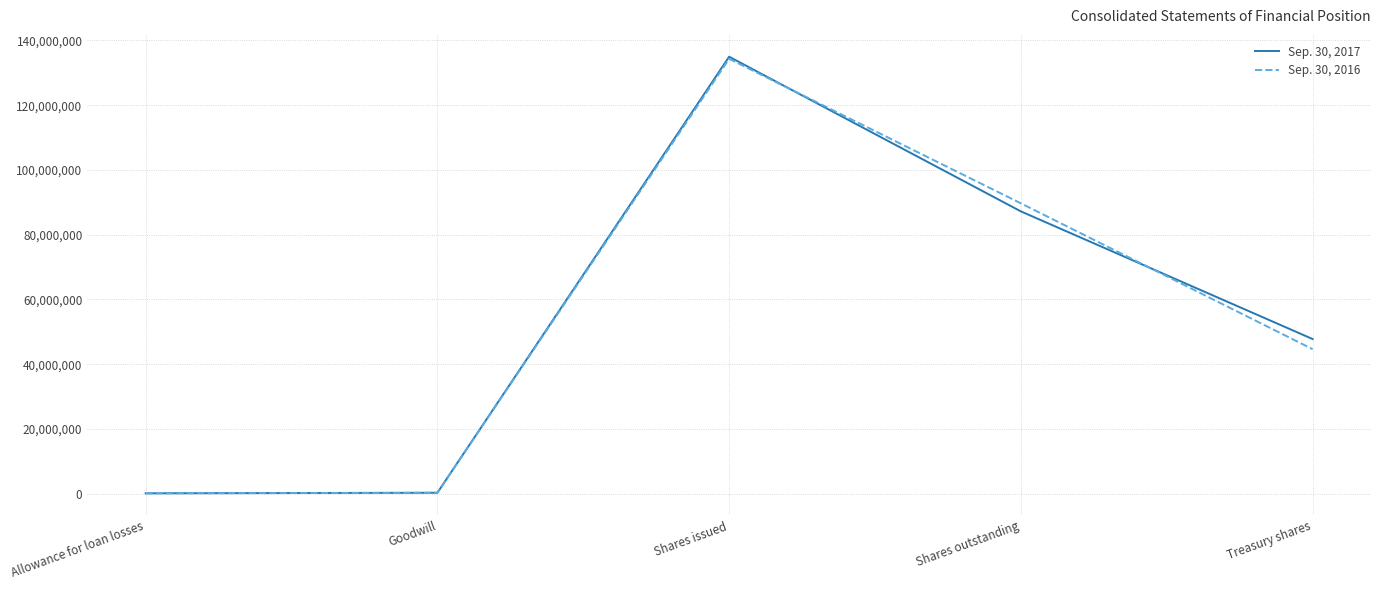

What is the average value of the Sep. 30, 2016 series?

53804127